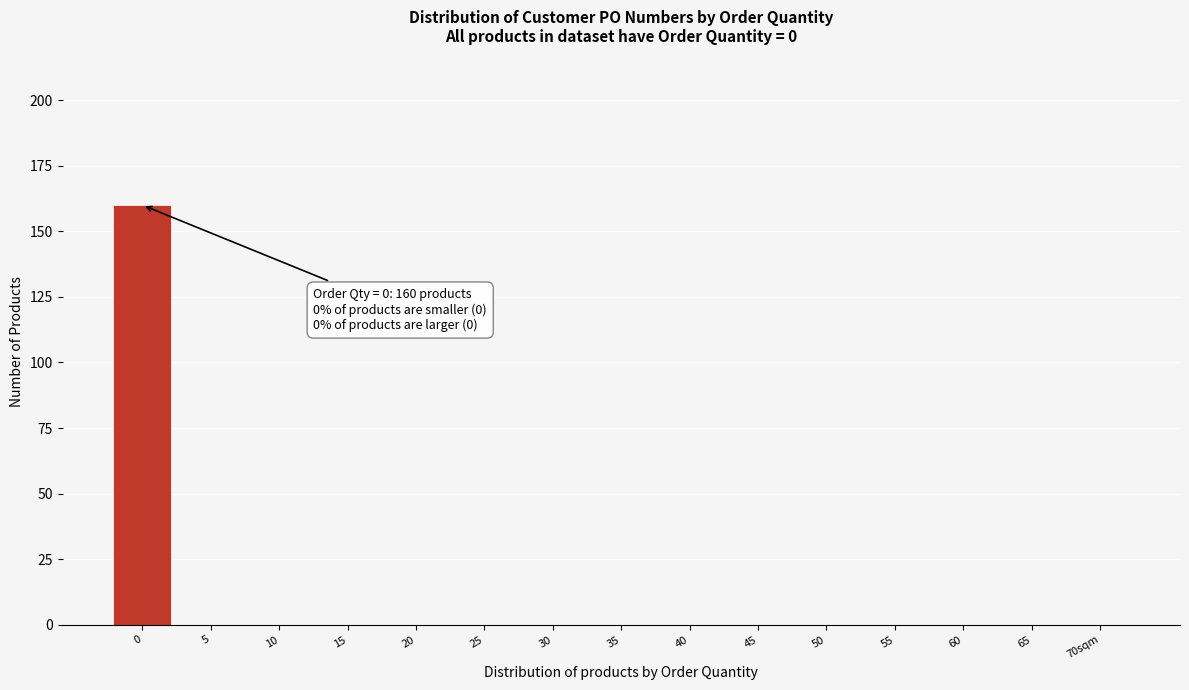

Reading left to right, transcribe all the data shown in this chart.

0=160	5=0	10=0	15=0	20=0	25=0	30=0	35=0	40=0	45=0	50=0	55=0	60=0	65=0	70sqm=0